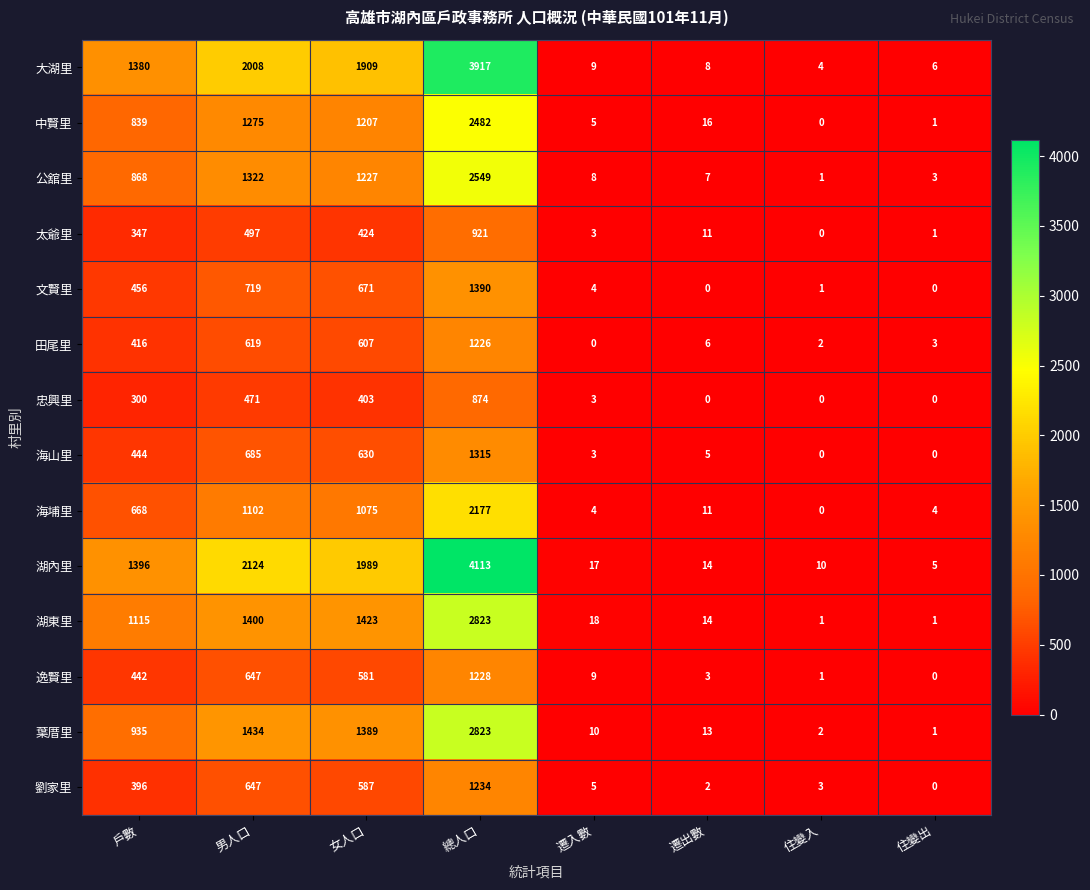

What is the difference between the second highest and second lowest values in the 大湖里 series?

2002